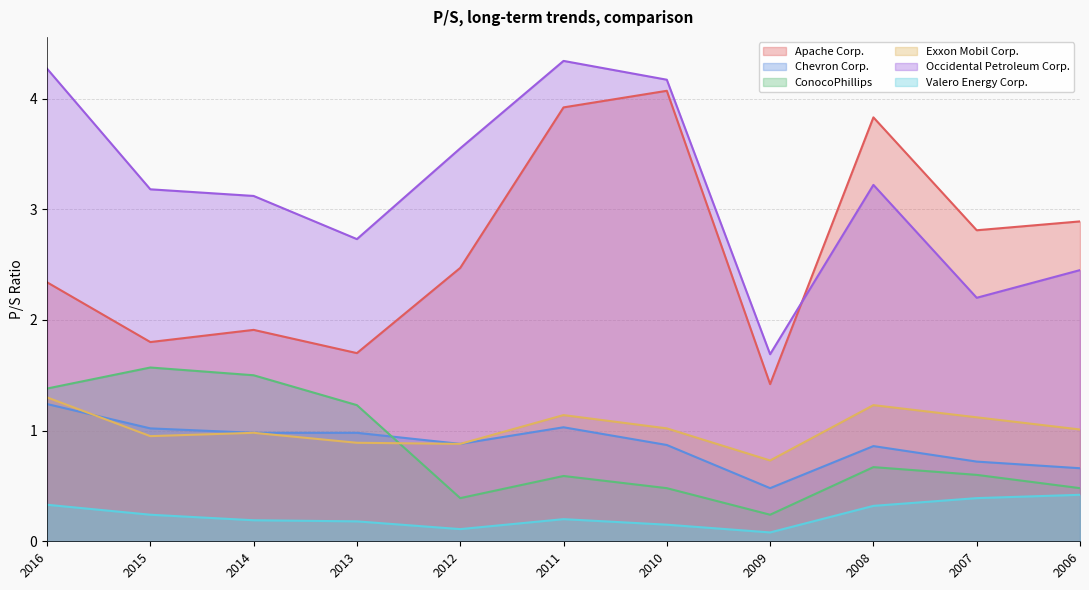

What is the value of the ConocoPhillips point at the 8th from the left?

0.2